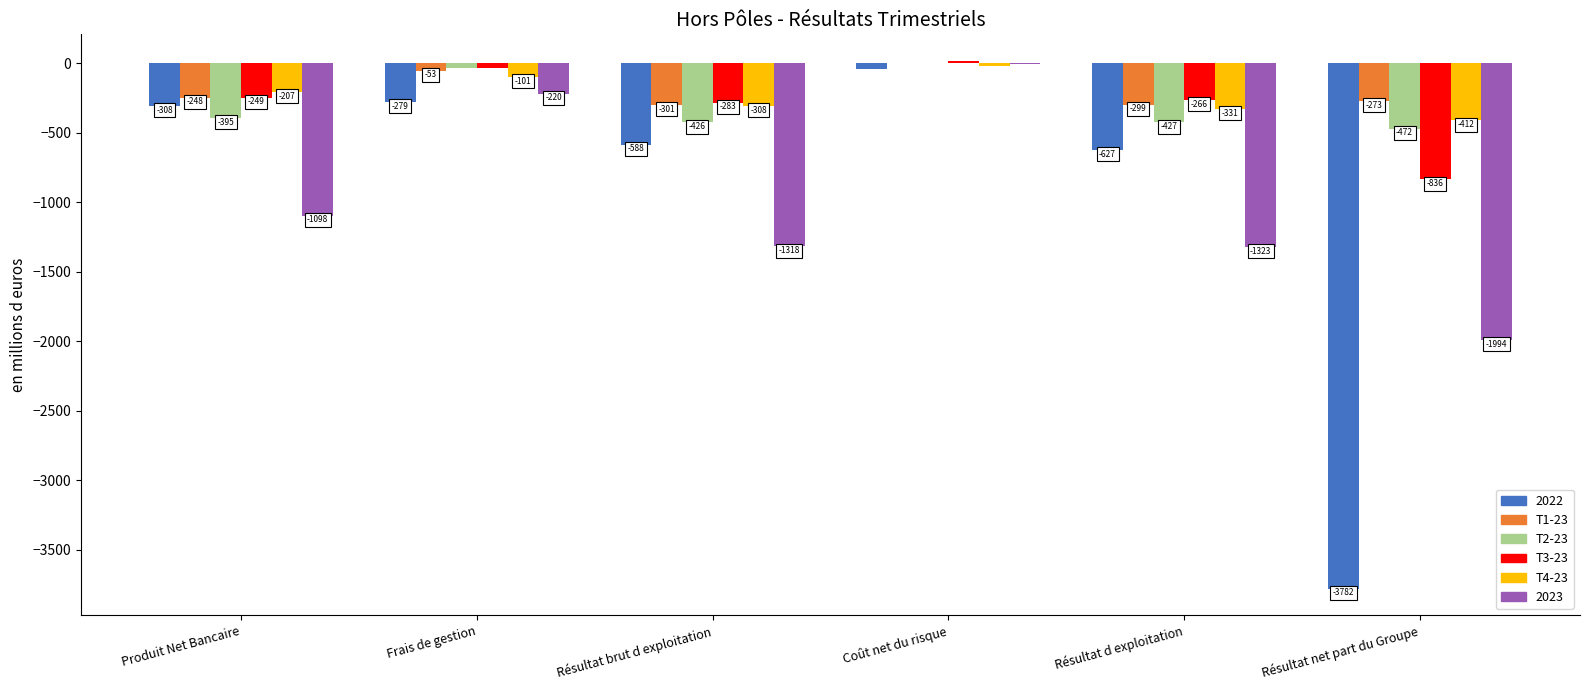

Is the value of 2022 at Frais de gestion greater than the value of 2023 at Résultat d exploitation?

Yes